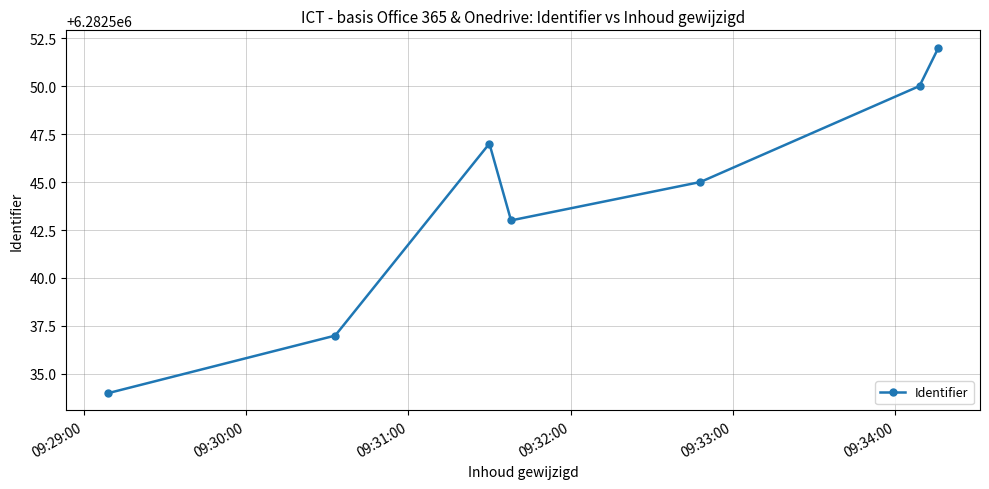

Count the values in the range 6282537 to 6282550.

5